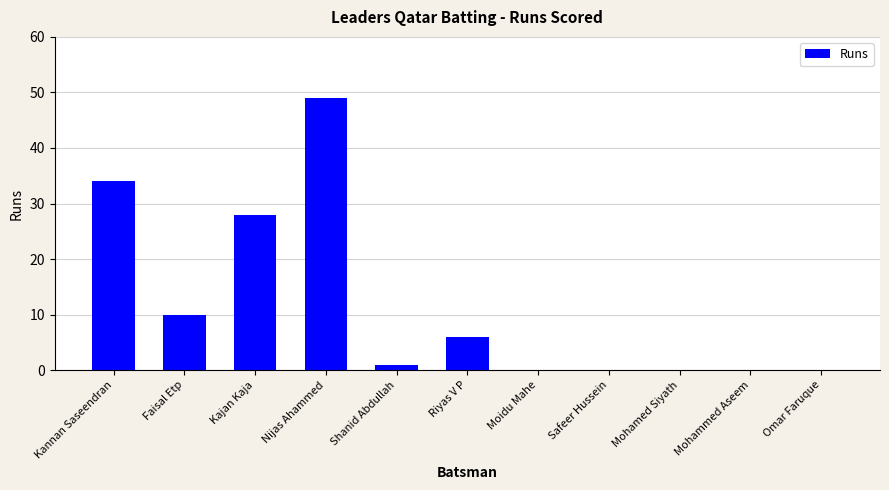

How many distinct data groups are displayed?

1